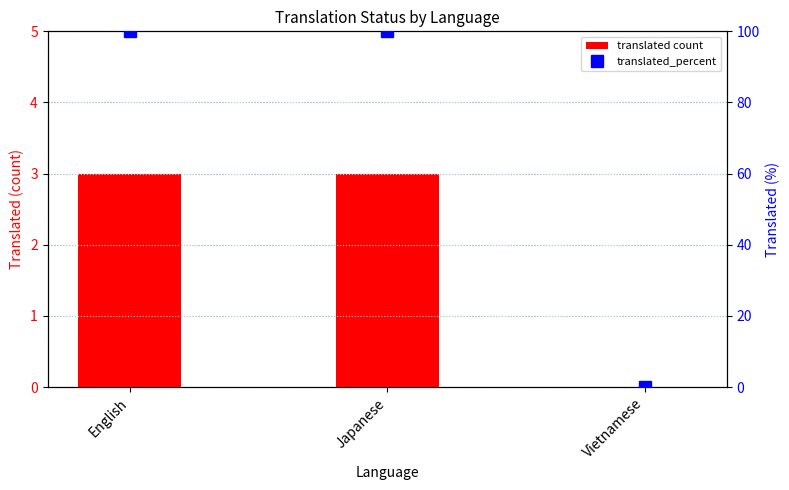

Which series has the largest total across all categories?

translated_percent